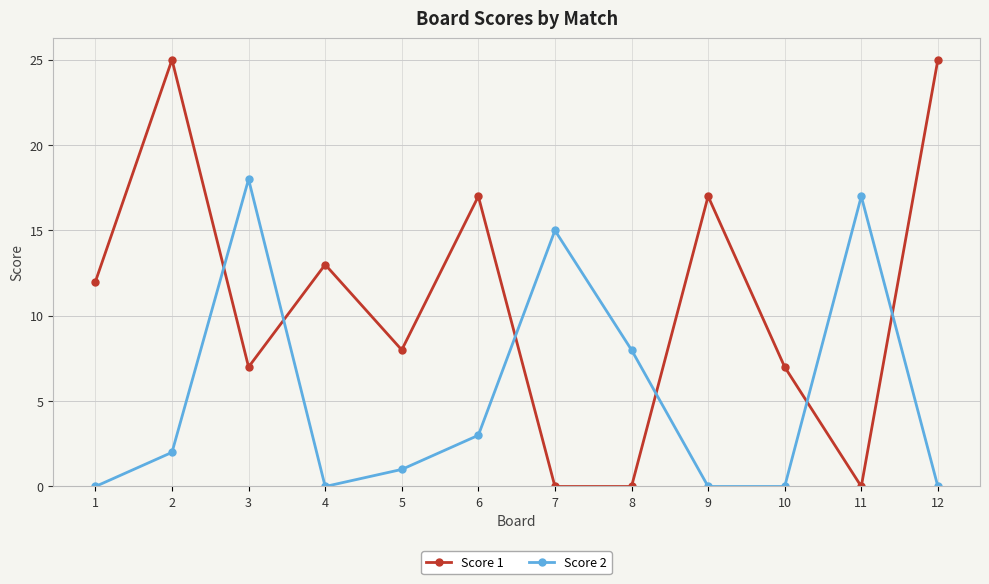

What is the total value across all series at 3?

25